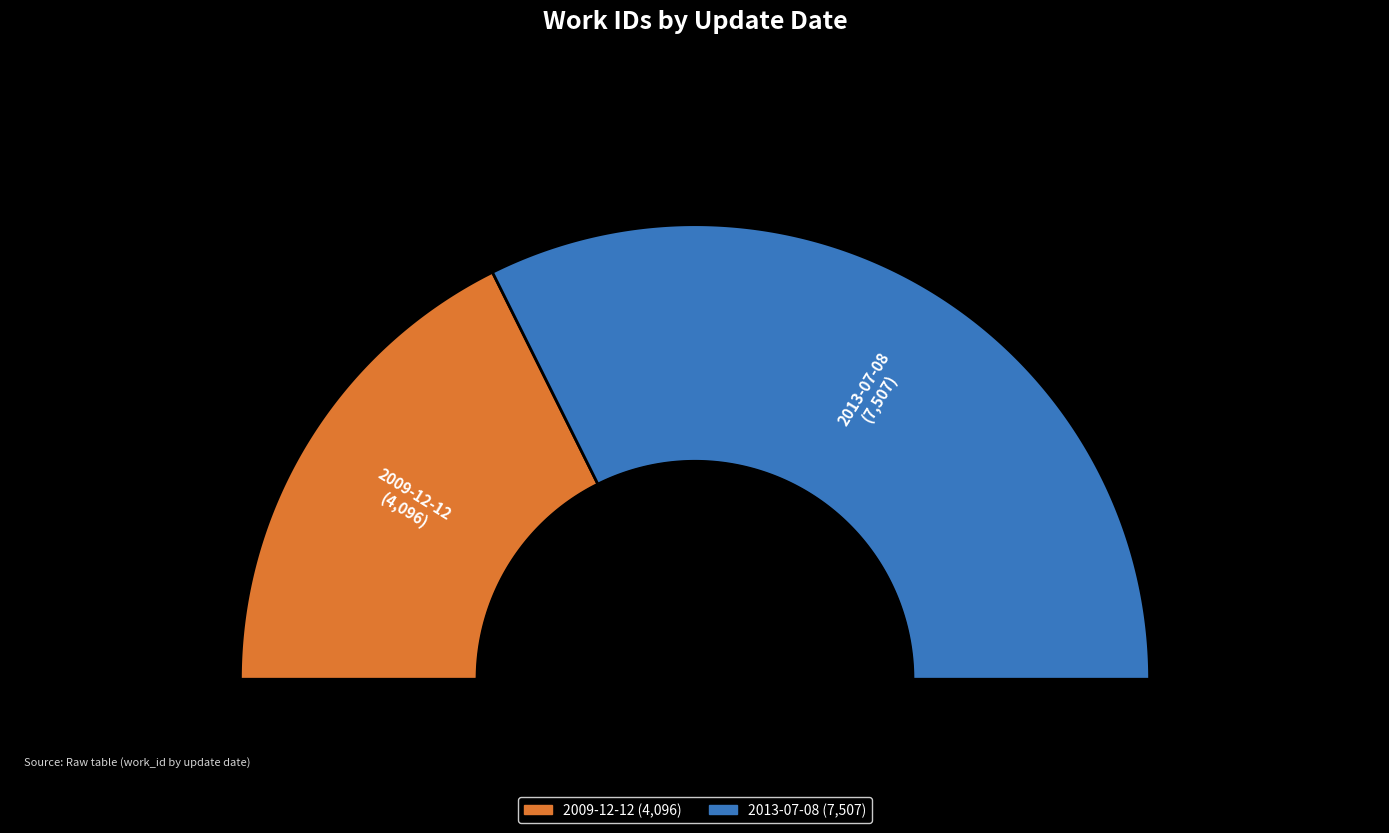

How much of the chart is everything except 2013-07-08?

35.3%